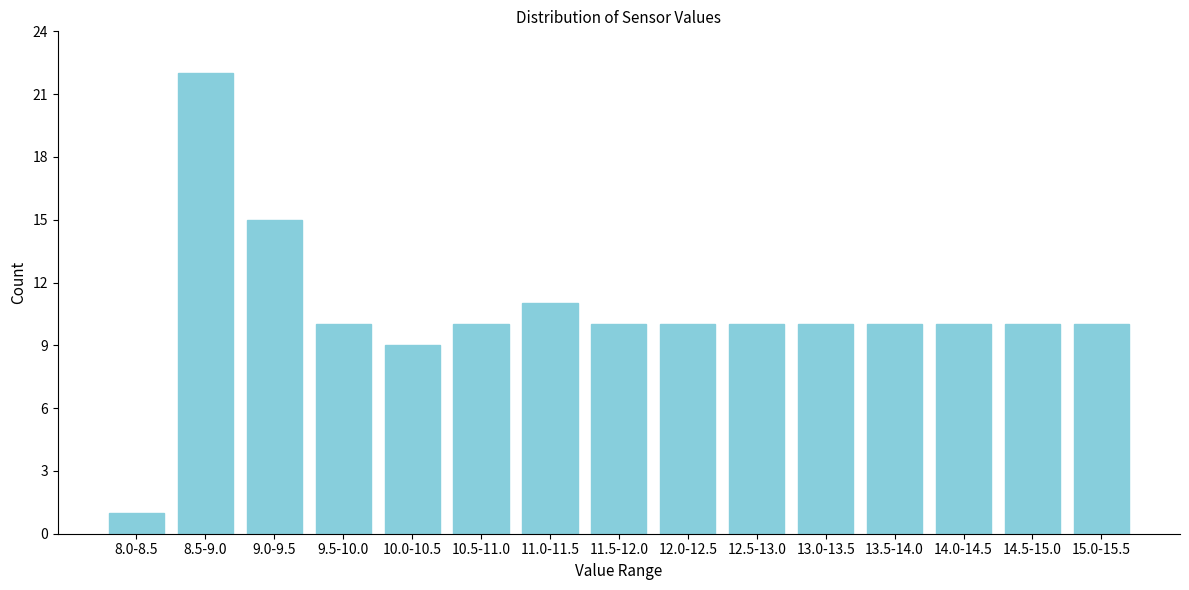

Reading left to right, list all the values displayed in this chart.

1	22	15	10	9	10	11	10	10	10	10	10	10	10	10